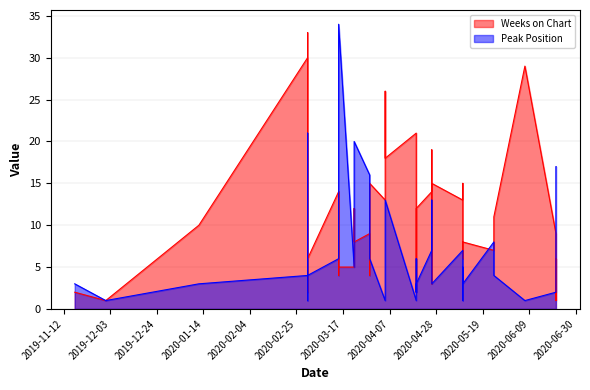

What is the minimum value for Peak Position?

1